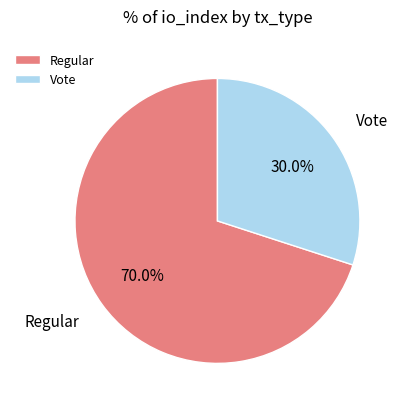

How many segments does this pie chart have?

2